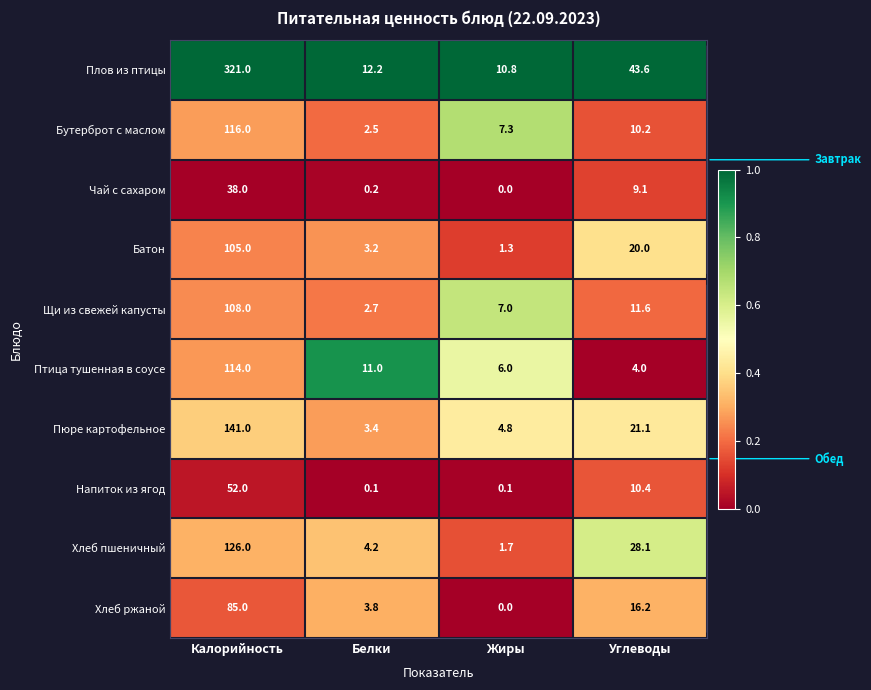

Which series has the largest total across all categories?

Плов из птицы